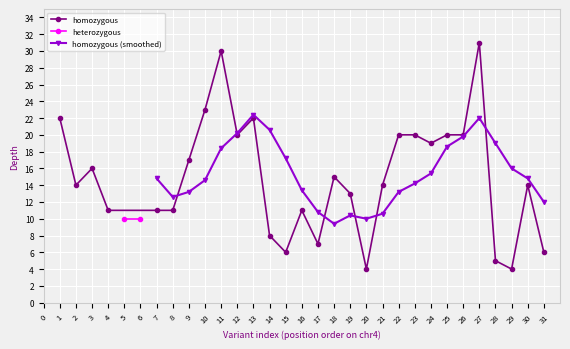

How many data points are above 14?

14